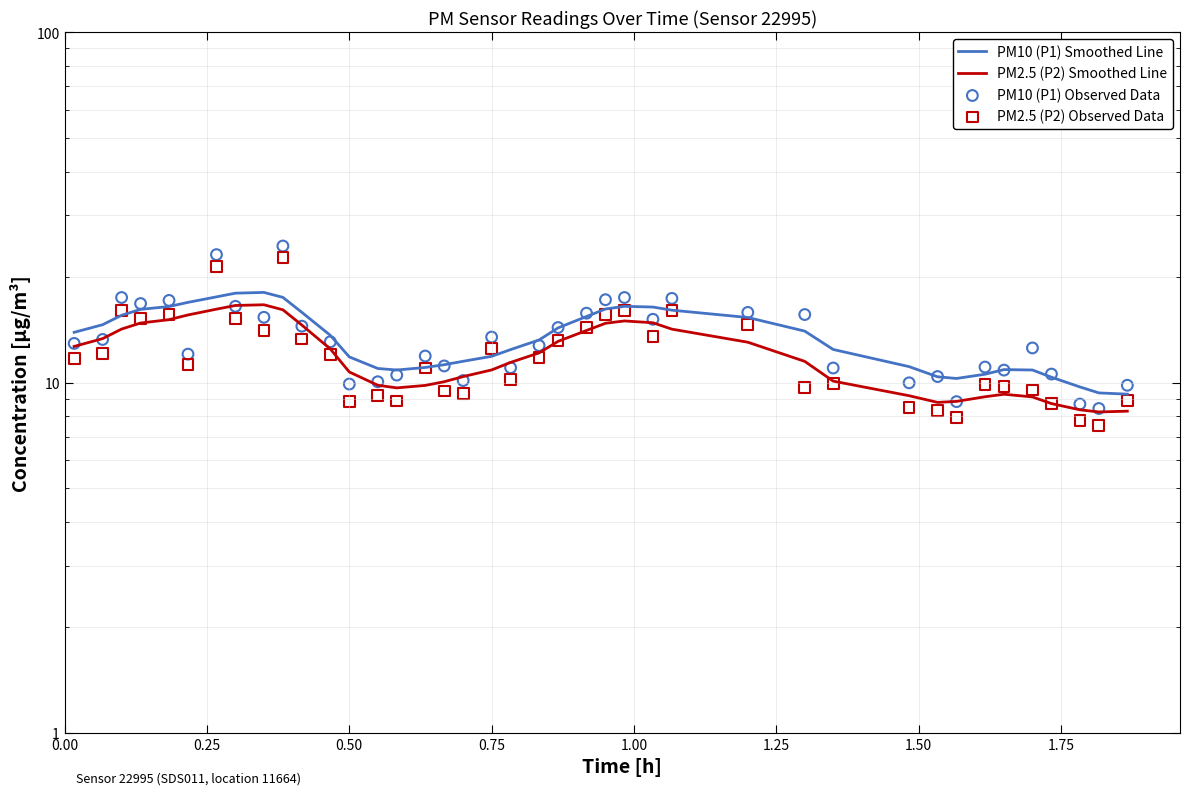

Which series has the largest total across all categories?

PM10 (P1) Smoothed Line